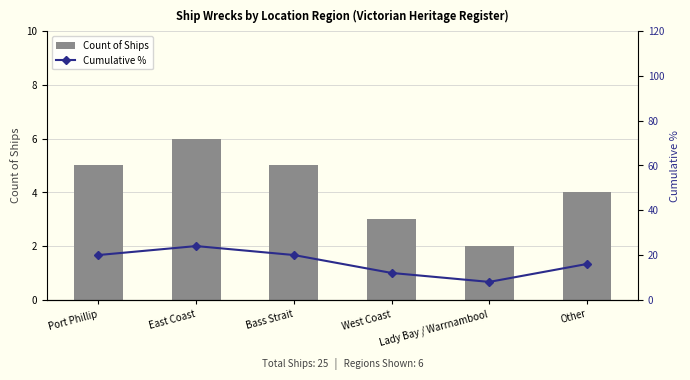

List the series in order of their overall mean, highest first.

Cumulative %, Count of Ships